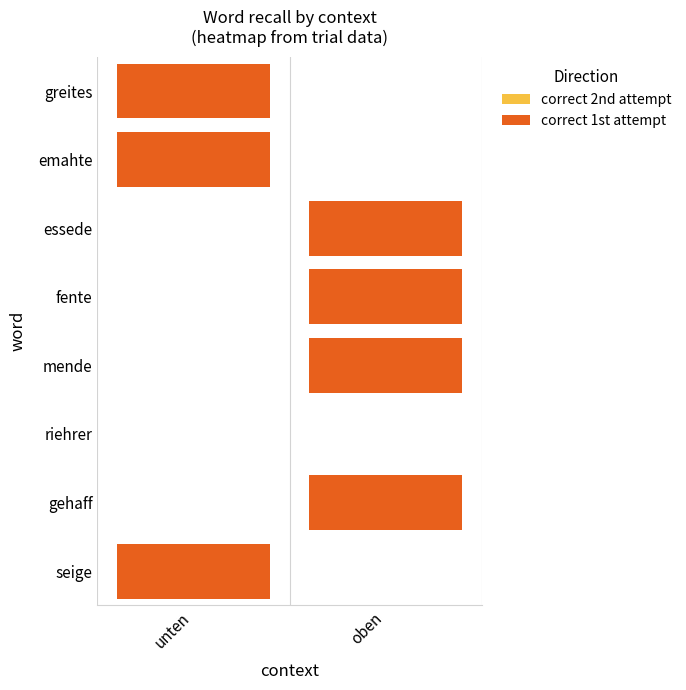

Is it true that gehaff equals 1 at unten?

False